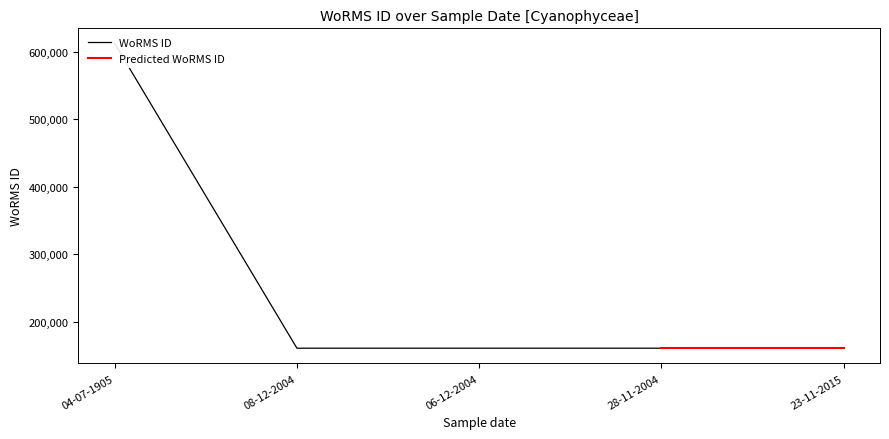

The value at 28-11-2004 is 238077. True or false?

False